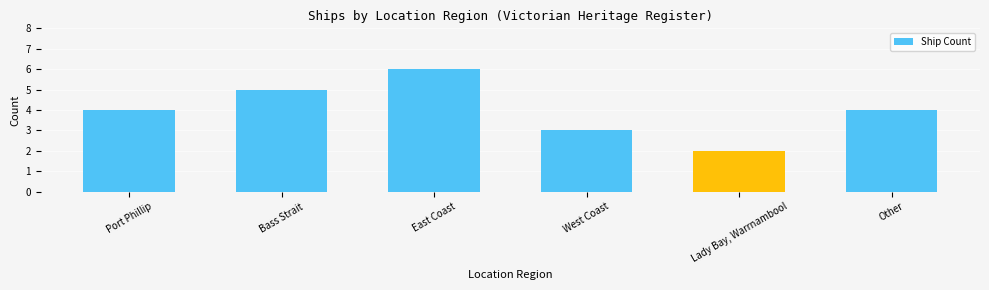

What is the change in value from East Coast to Other?

-2